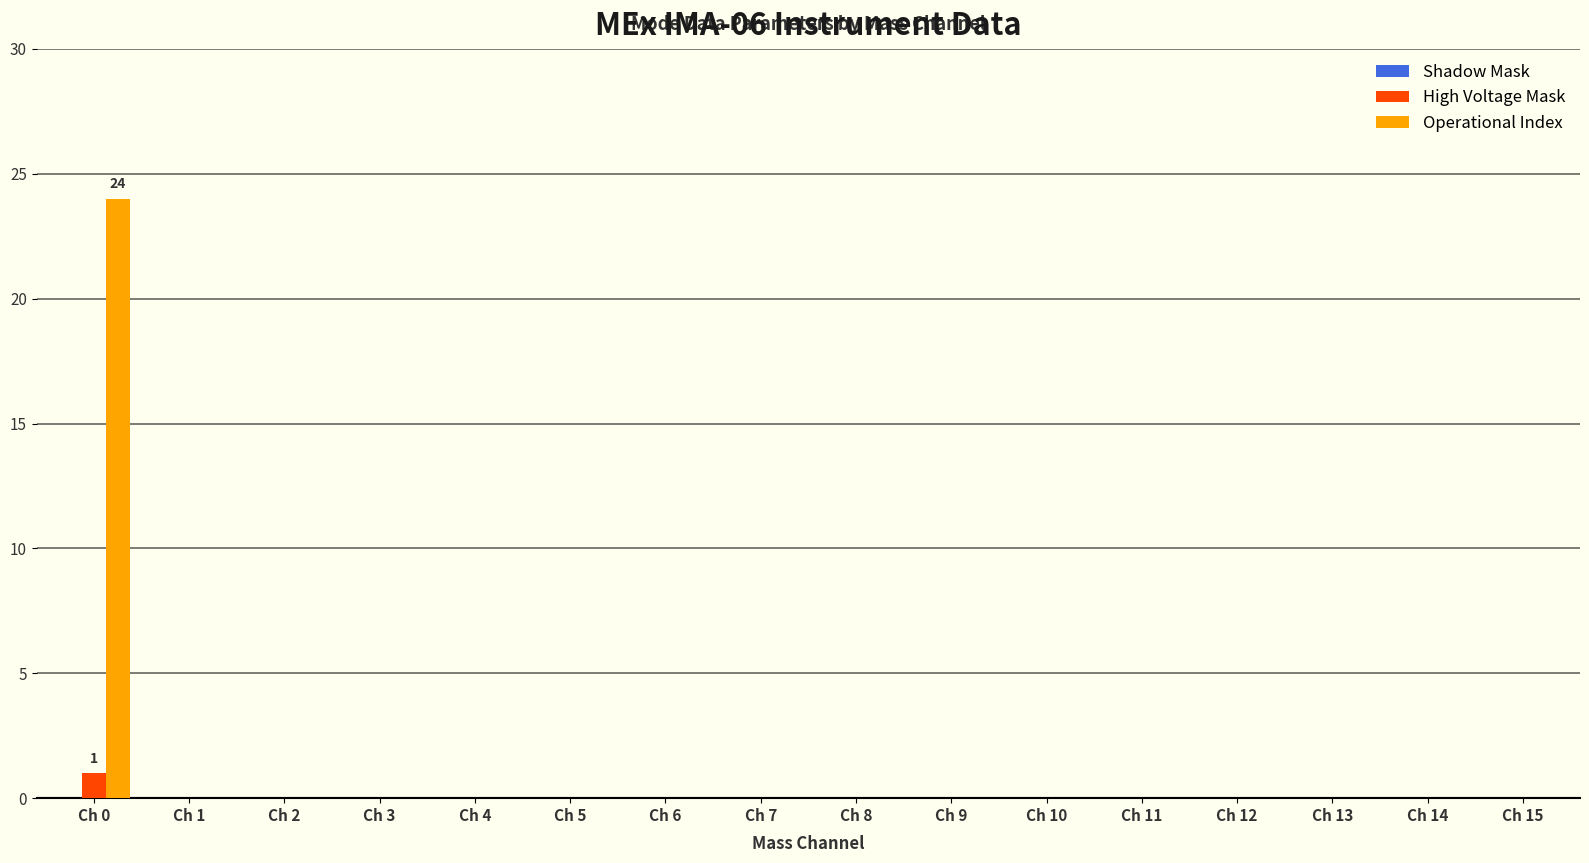

Which series has the largest range (max minus min)?

Operational Index